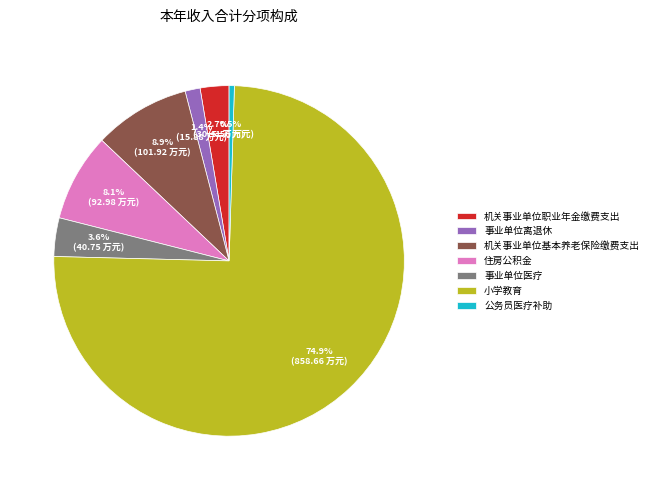

The 住房公积金 slice represents 16% of the pie. True or false?

False